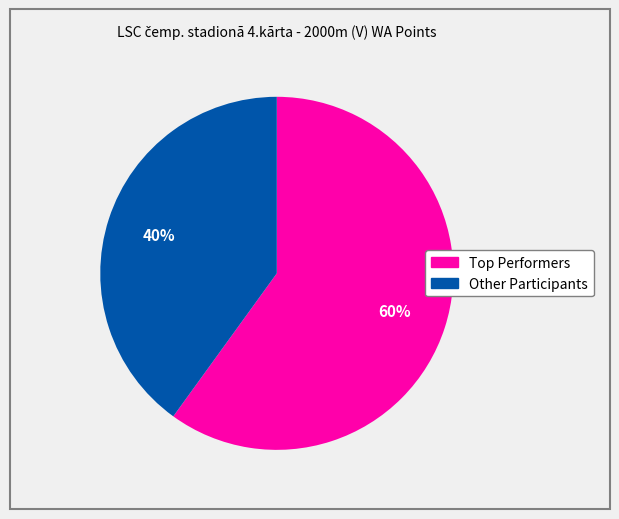

Is there any slice that represents more than half of the pie?

Yes